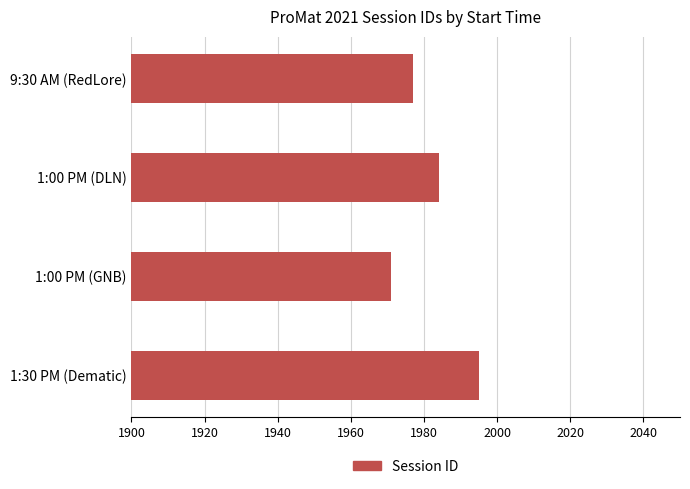

Rank the categories by value from highest to lowest.

1:30 PM (Dematic), 1:00 PM (DLN), 9:30 AM (RedLore), 1:00 PM (GNB)